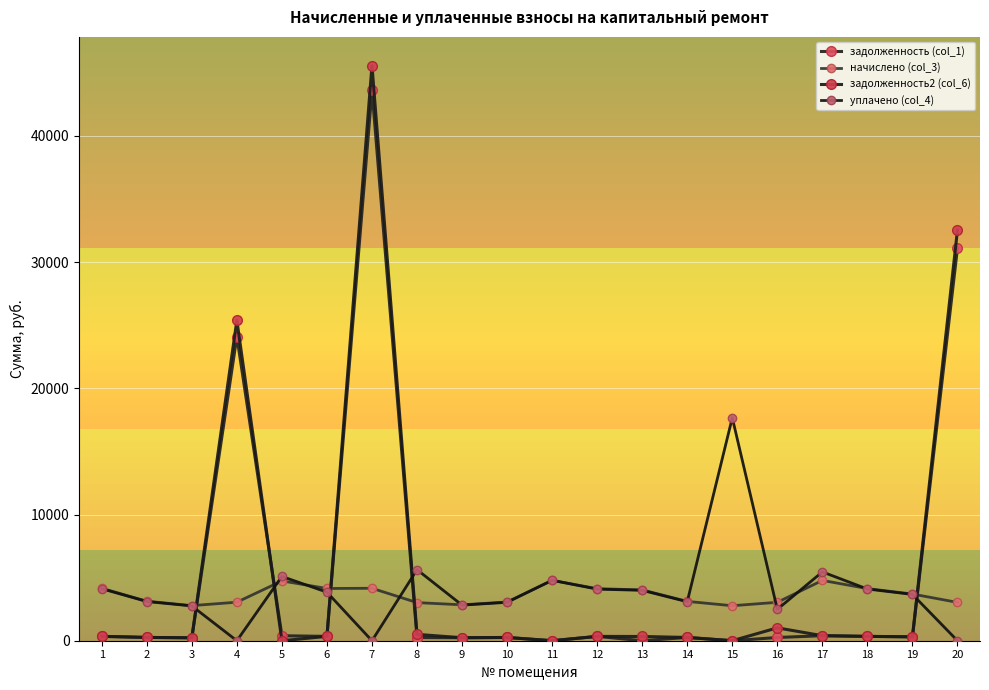

How many data points in начислено (col_3) are above 3700?

10